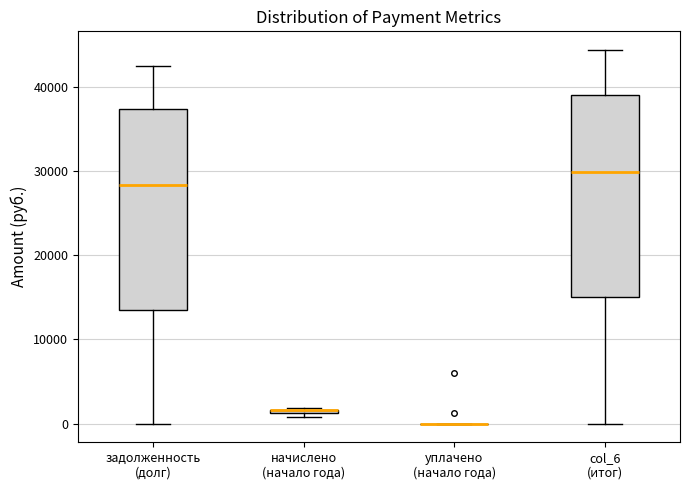

Where is the lower edge of the box for начислено (начало года) on the y-axis? The values are not printed on the chart, so give them approximately, as read against the axis.

1000